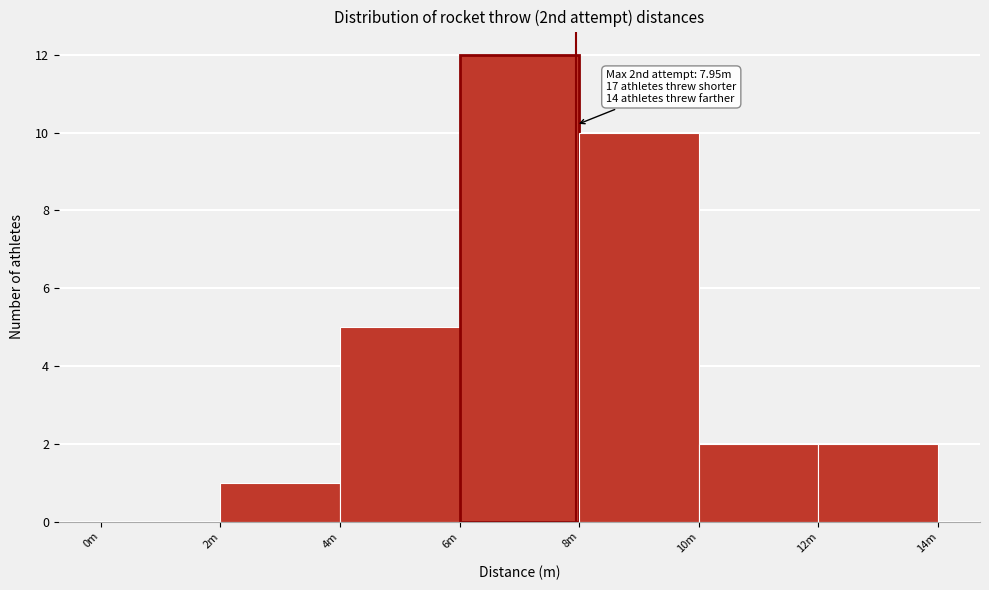

Reading right to left, what are all the values shown in this chart?

12m=2	10m=2	8m=10	6m=12	4m=5	2m=1	0m=0